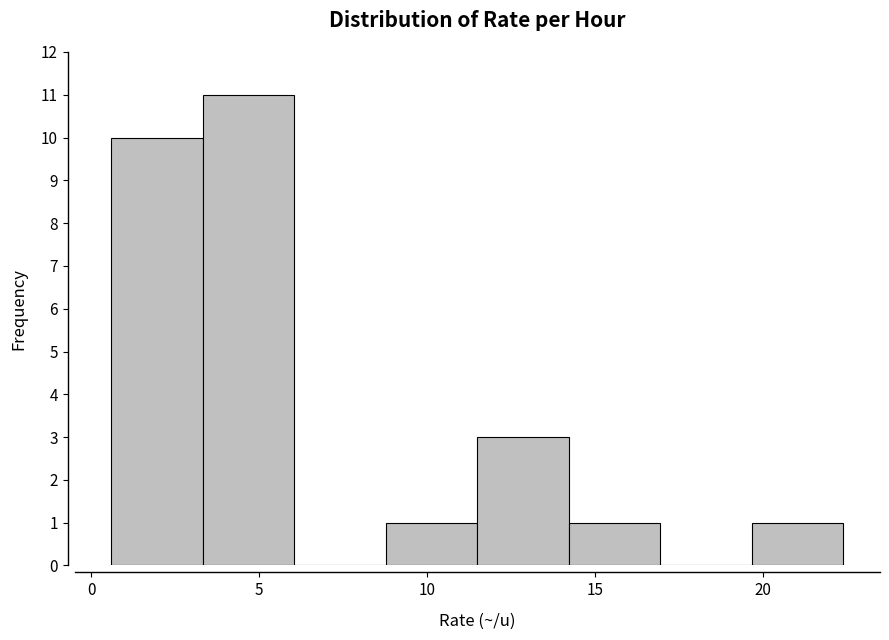

What is the height of the bar covering 14.0 to 17.0 on the x-axis? Neither the bar edges nor the heights are printed on the chart, so give them approximately, as read against the axes.

1